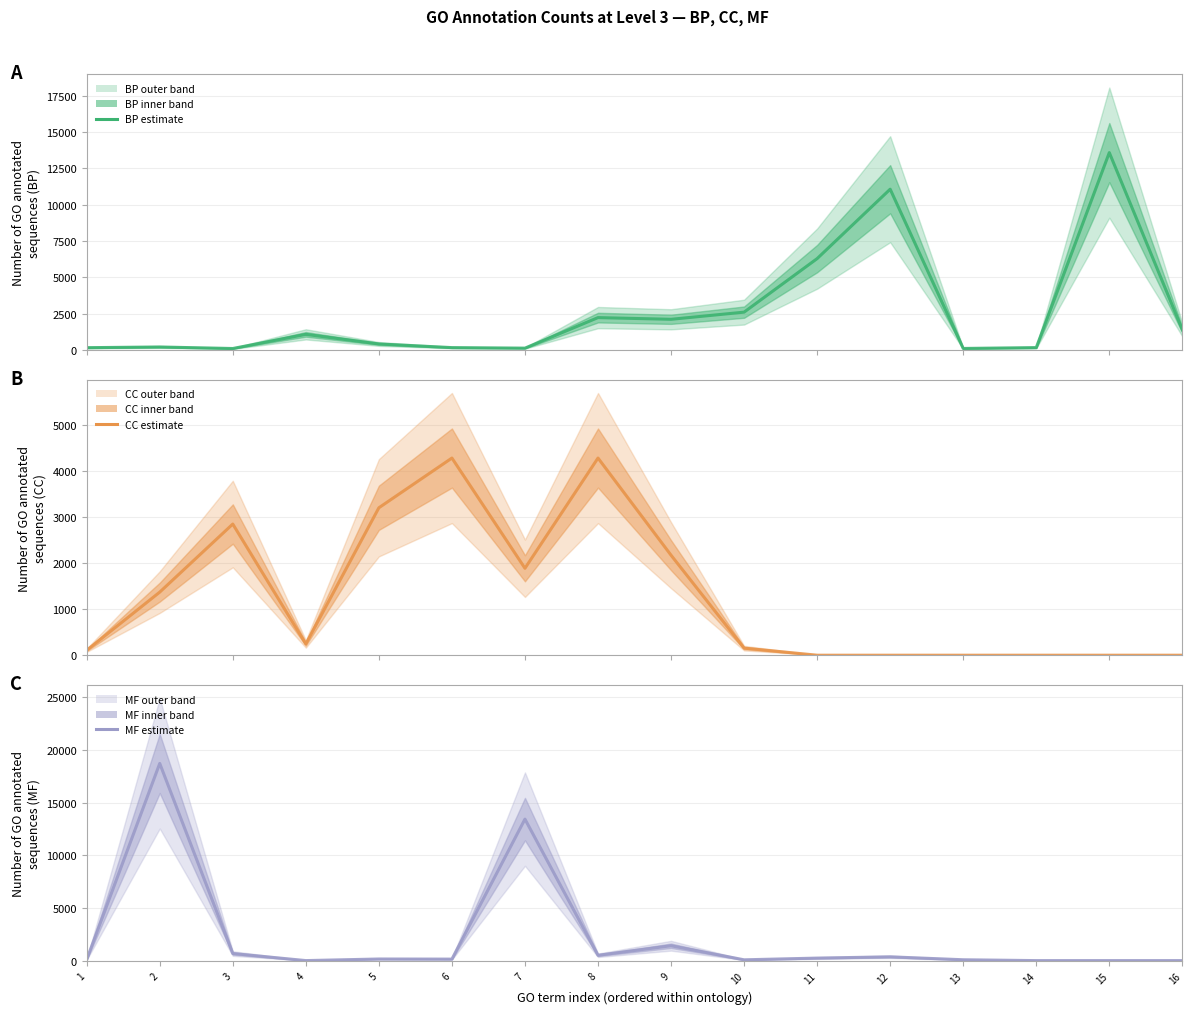

At which label does MF reach its peak?

2